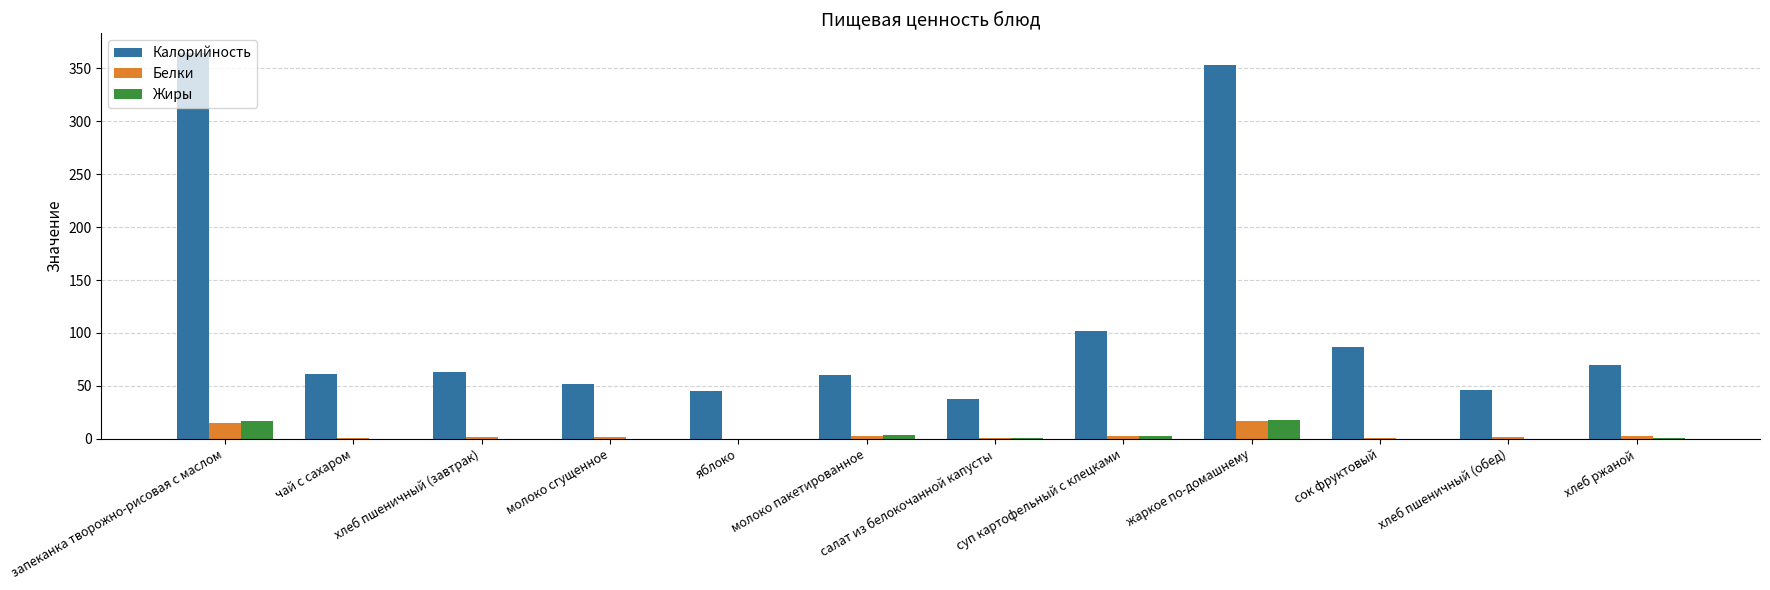

What are all the series names shown in the legend?

Калорийность, Белки, Жиры